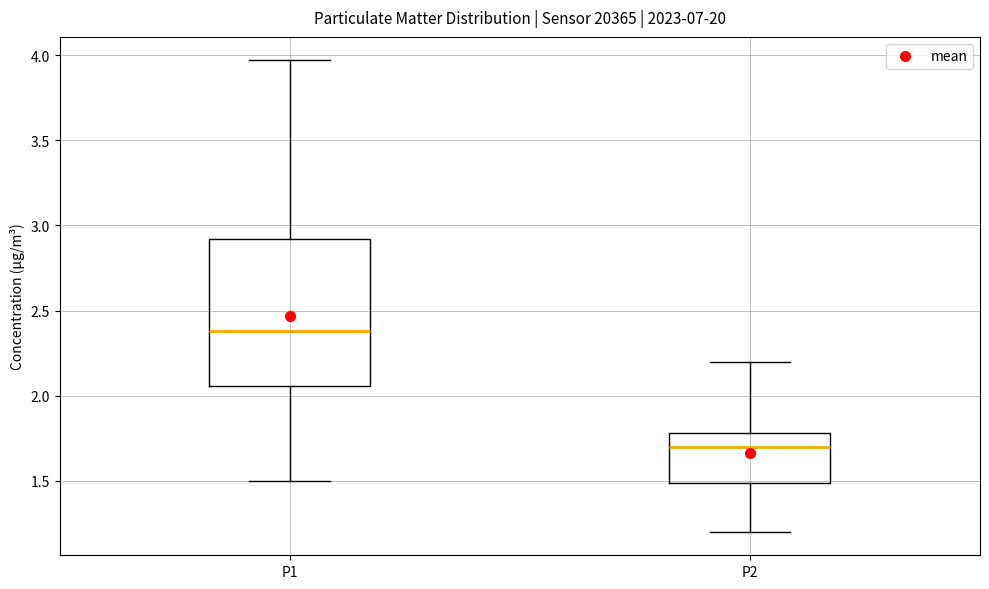

Comparing the boxes themselves (not the whiskers), which one is the tallest?

P1